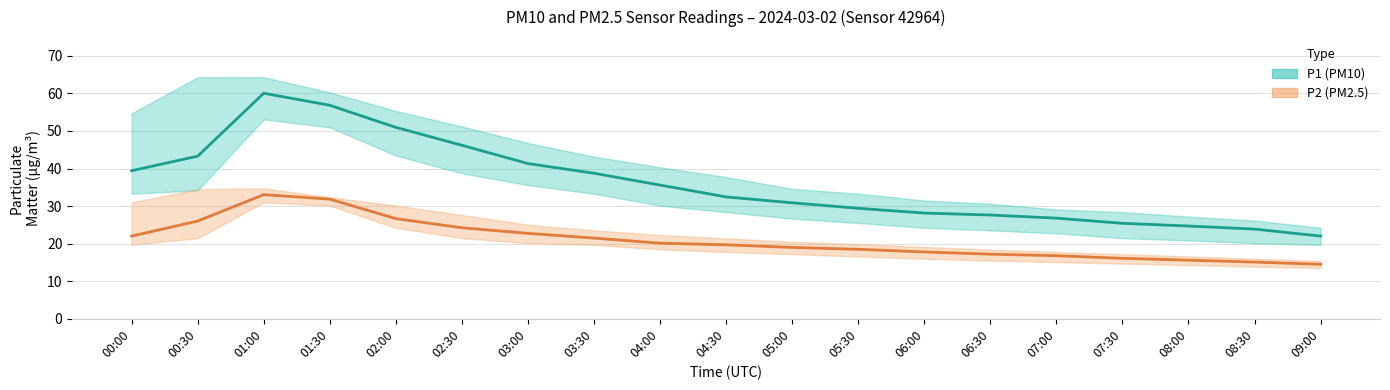

Reading right to left, list all the values displayed in this chart.

P1 (PM10): 22.0	23.9	24.7	25.4	26.8	27.6	28.1	29.4	30.9	32.5	35.6	38.8	41.3	46.2	51.0	56.9	60.0	43.3	39.4
P2 (PM2.5): 14.5	15.1	15.6	16.1	16.8	17.2	17.8	18.5	19.0	19.7	20.1	21.5	22.8	24.2	26.7	31.9	33.0	26.0	22.0